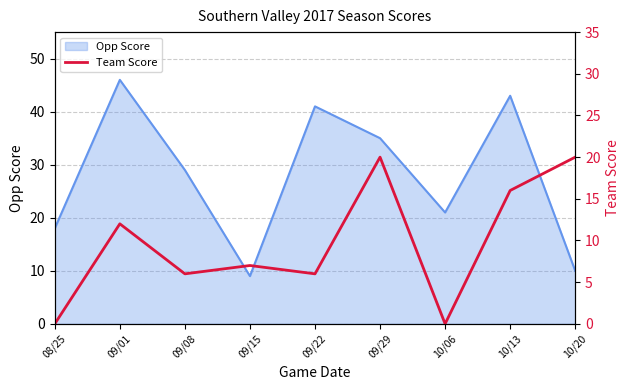

Is it true that Opp Score equals 10 at 10/20?

True